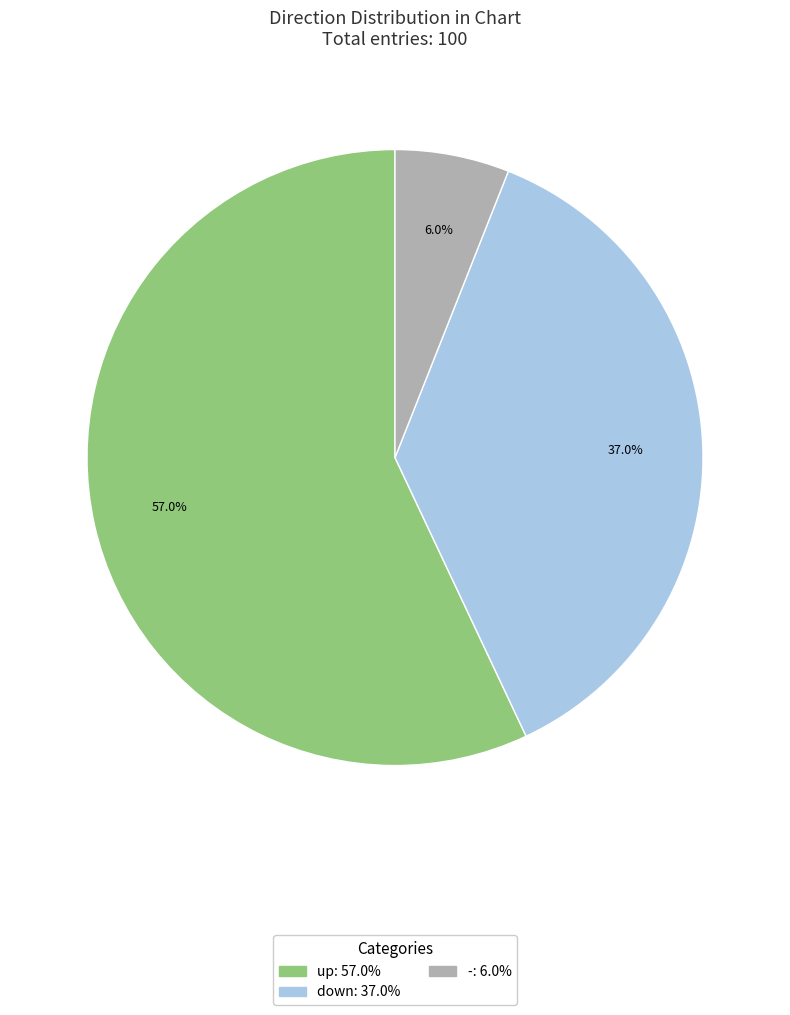

Is up the majority of the pie?

Yes